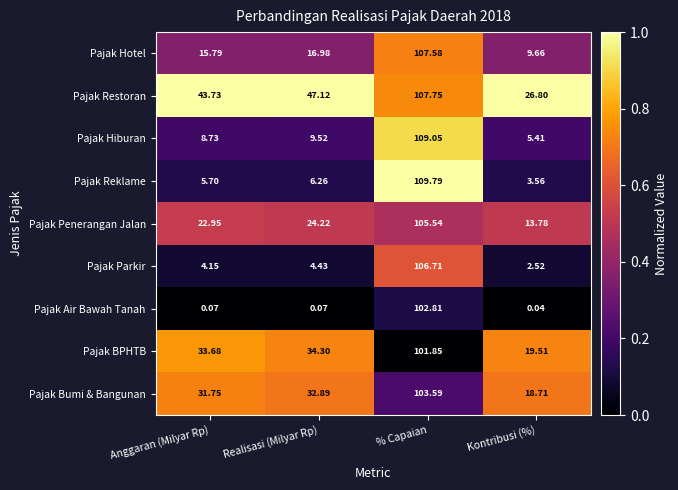

Rank the series at Kontribusi (%) from highest to lowest value.

Pajak Restoran, Pajak BPHTB, Pajak Bumi & Bangunan, Pajak Penerangan Jalan, Pajak Hotel, Pajak Hiburan, Pajak Reklame, Pajak Parkir, Pajak Air Bawah Tanah